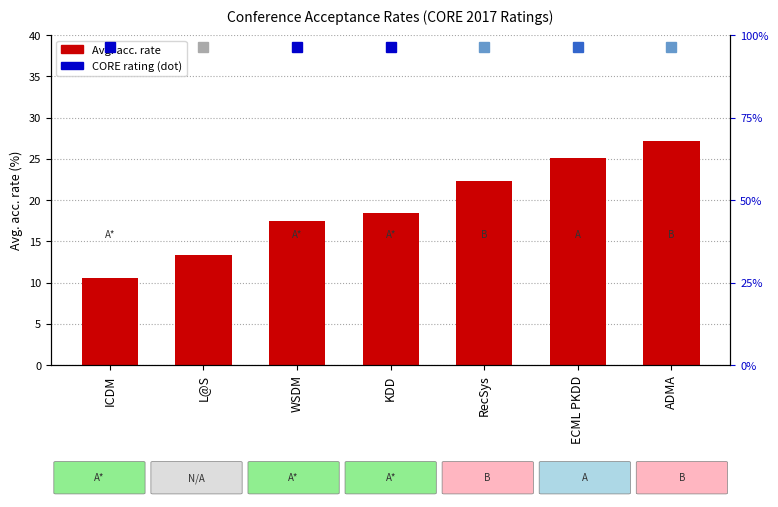

Rank the categories by value from lowest to highest.

ICDM, L@S, WSDM, KDD, RecSys, ECML PKDD, ADMA